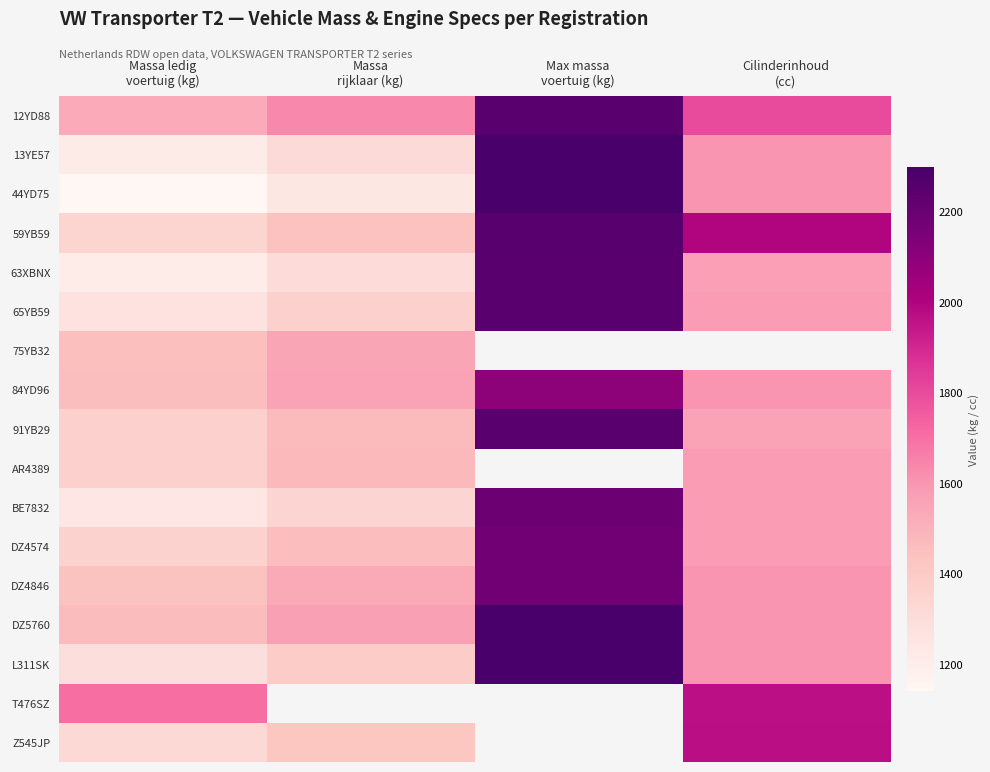

At which label is AR4389 closest to 1477?

Massa rijklaar (kg)